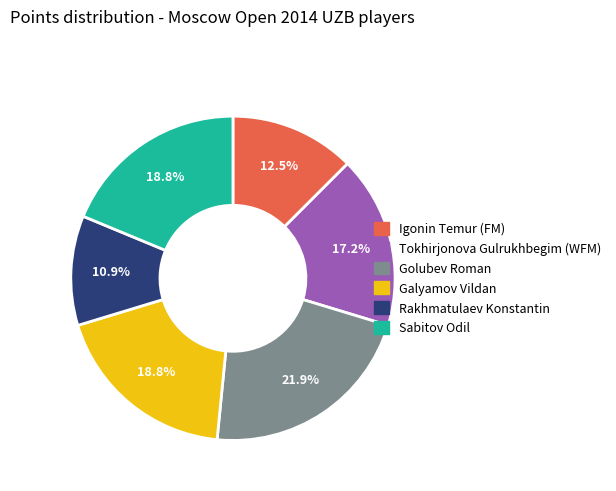

What percentage is NOT represented by Golubev Roman?

78.1%